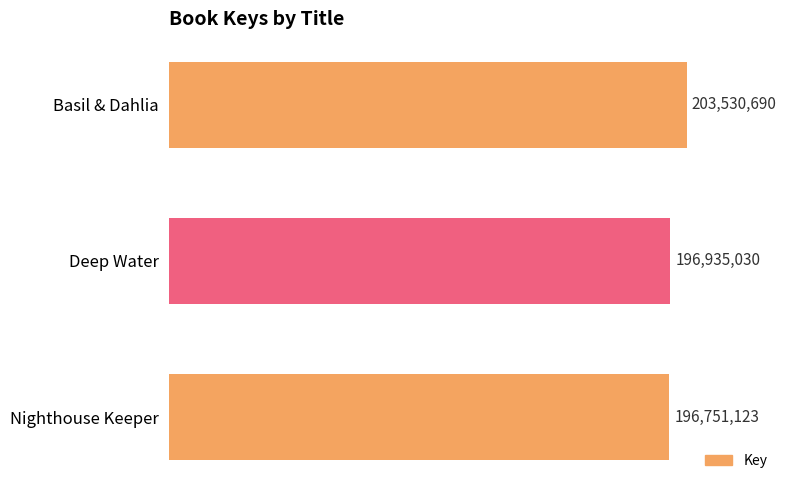

What is the greatest value displayed?

203530690